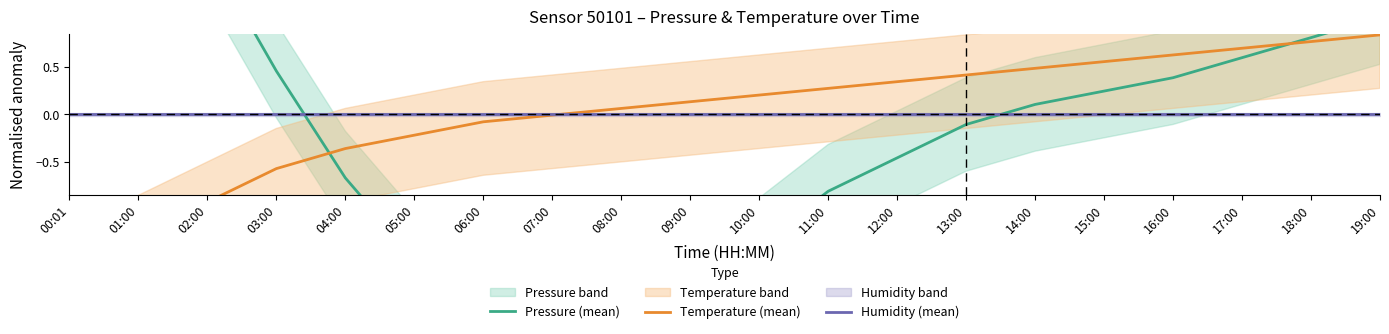

How many series are shown in this chart?

3